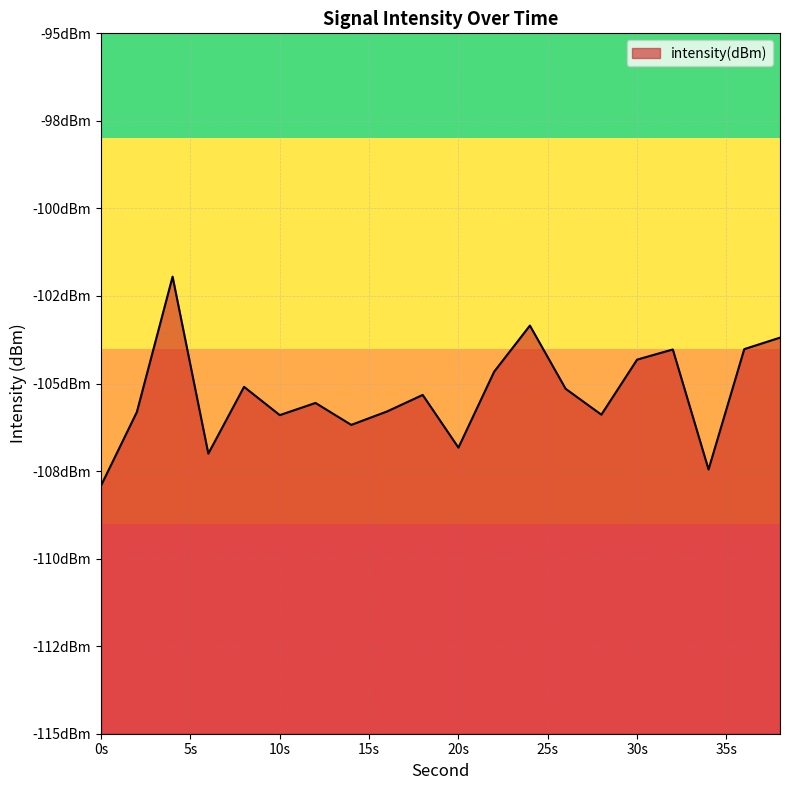

Reading left to right, what are all the values shown in this chart?

-107.9	-105.8	-101.9	-107.0	-105.1	-105.9	-105.6	-106.2	-105.8	-105.3	-106.8	-104.7	-103.3	-105.2	-105.9	-104.3	-104.0	-107.5	-104.0	-103.7